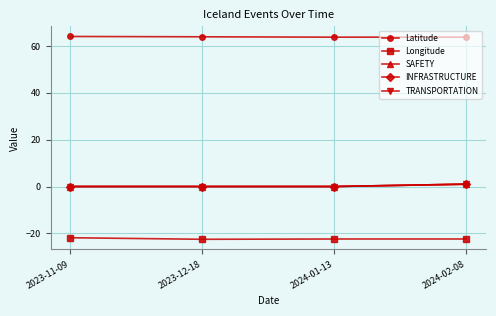

At which label does SAFETY reach its peak?

2024-02-08